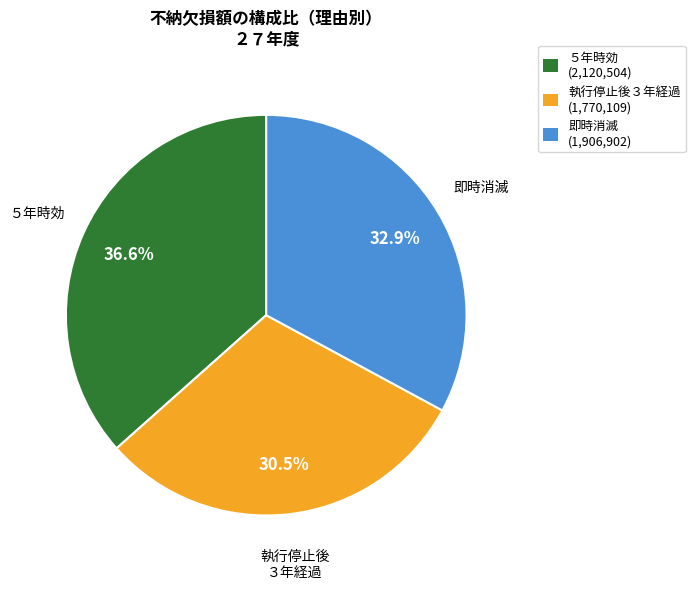

Which category has the biggest portion of the pie?

５年時効 (2,120,504)